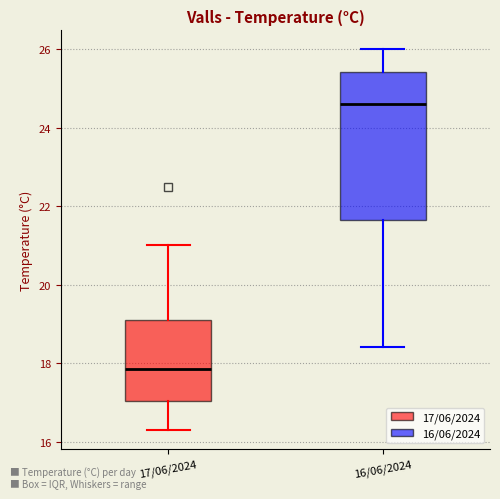

Reading left to right, read every box against the y-axis: the position of its median line, the range the box covers, and the ends of its whiskers. The values are not printed on the chart, so give them approximately, as read against the axis.

17/06/2024: median 17.8, box 17.0 to 19.2, whiskers 16.4 to 21.0
16/06/2024: median 24.6, box 21.6 to 25.4, whiskers 18.4 to 26.0